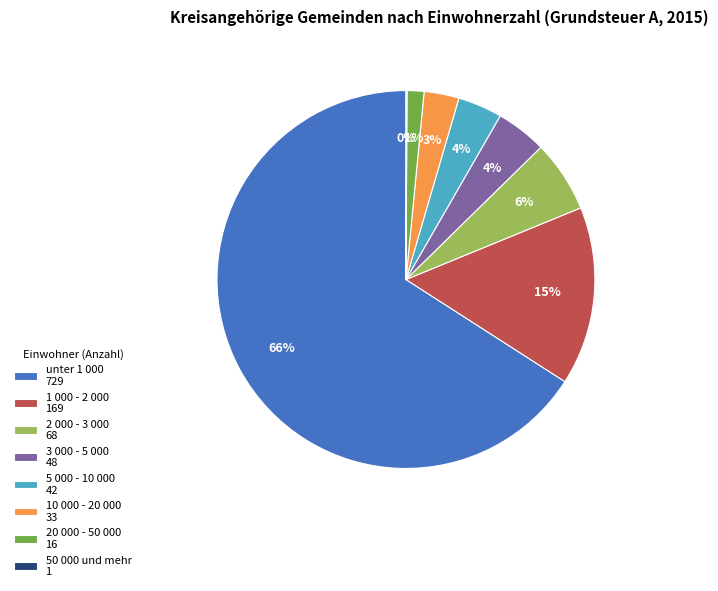

True or false: 1 000 - 2 000 accounts for 1% of the total.

False